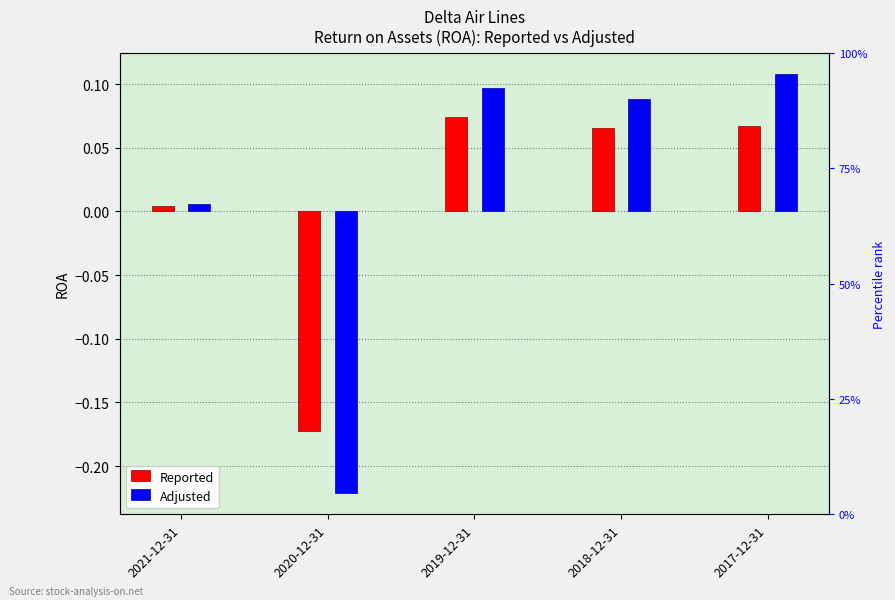

How many values in the Adjusted series exceed 0?

4